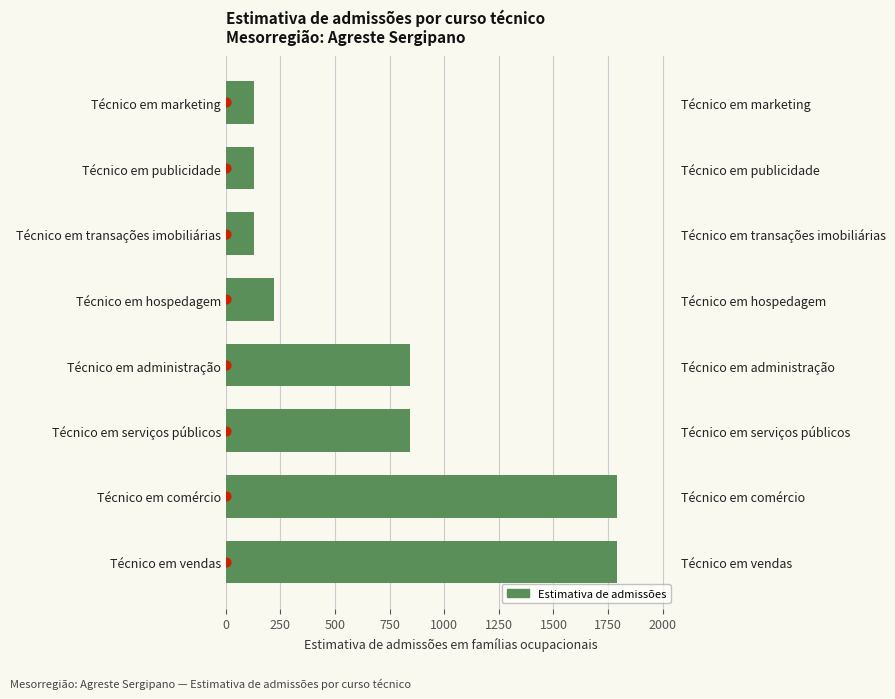

Approximately how many times larger is the value at Técnico em vendas compared to Técnico em publicidade?

13.7